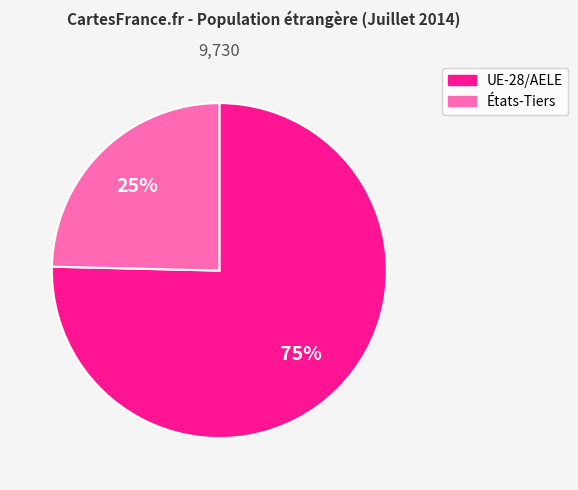

Between États-Tiers and UE-28/AELE, which is larger?

UE-28/AELE